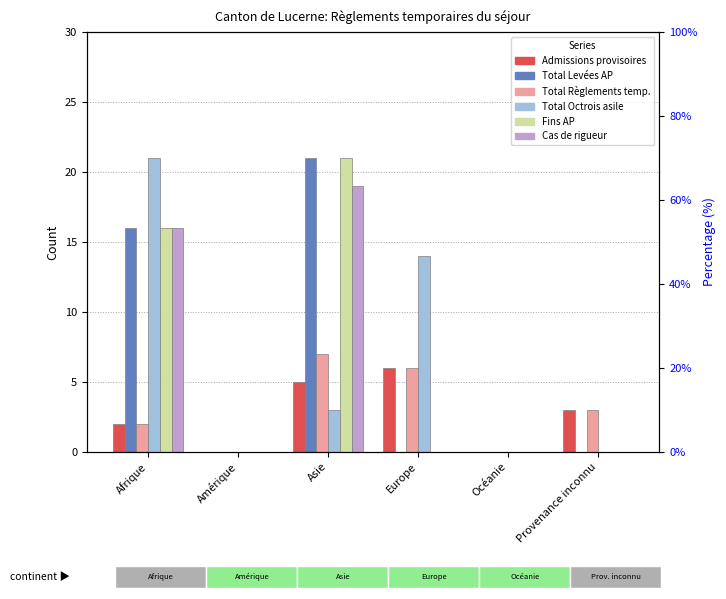

How many data points in Total Octrois asile are less than 3?

3